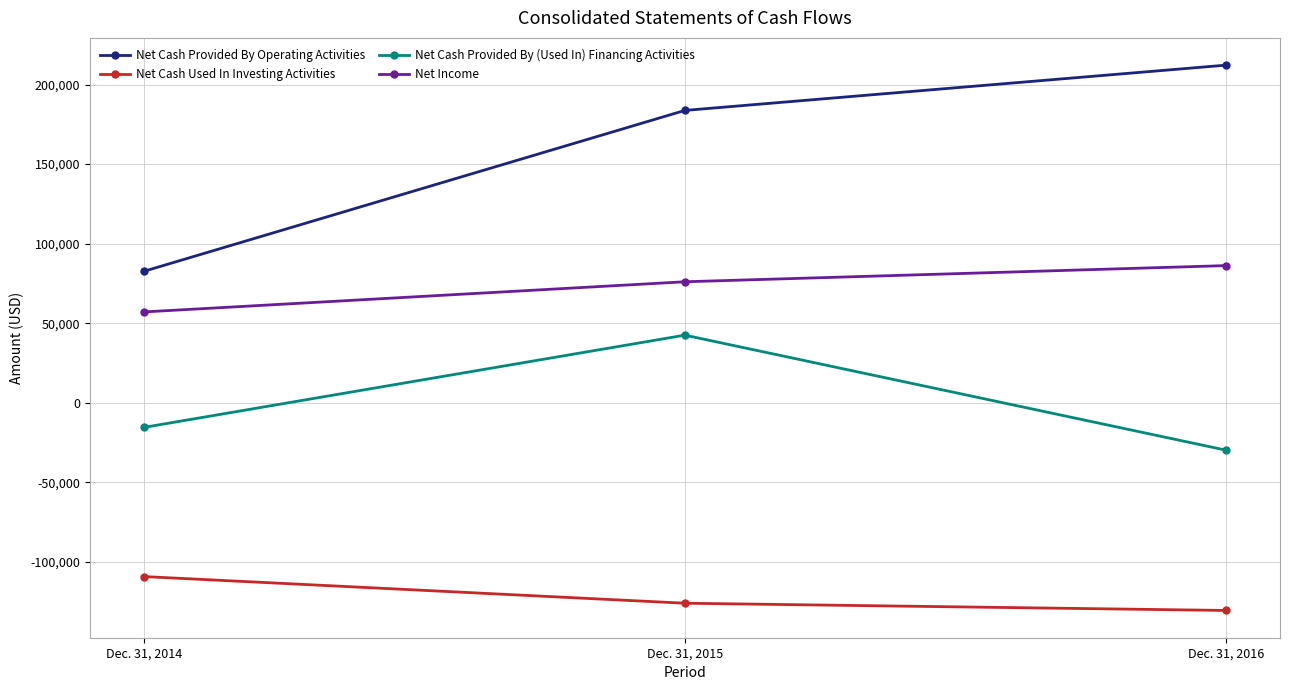

Is the value of Net Cash Used In Investing Activities at Dec. 31, 2016 greater than the value of Net Cash Provided By Operating Activities at Dec. 31, 2014?

No